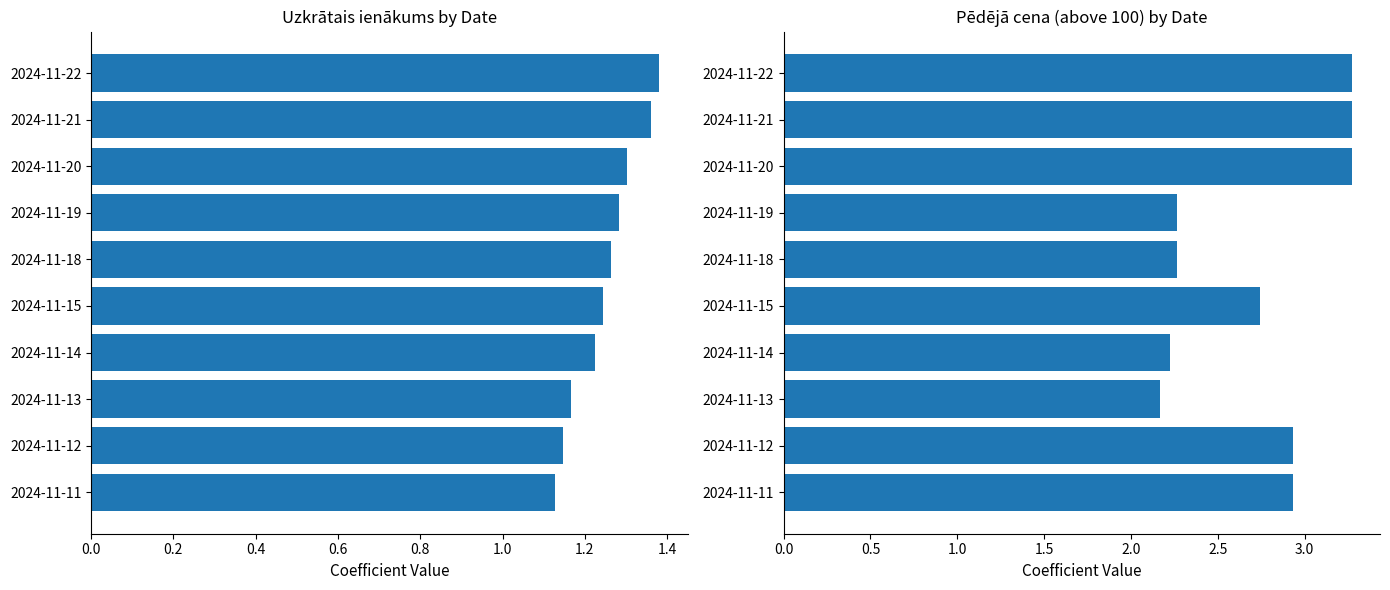

How many bars are there in each group?

2